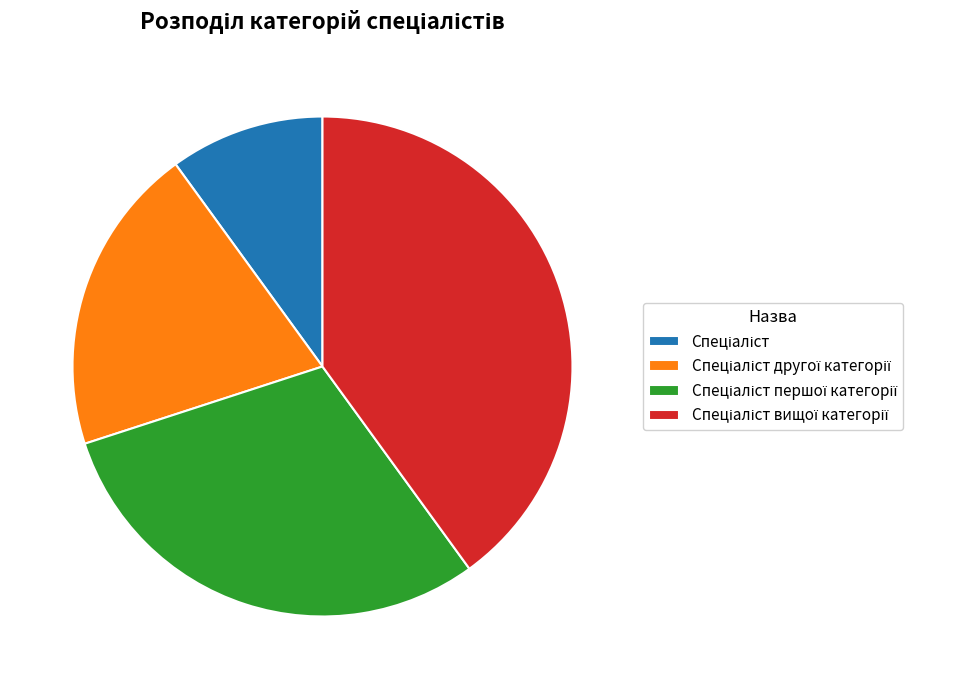

Does any single category account for the majority?

No